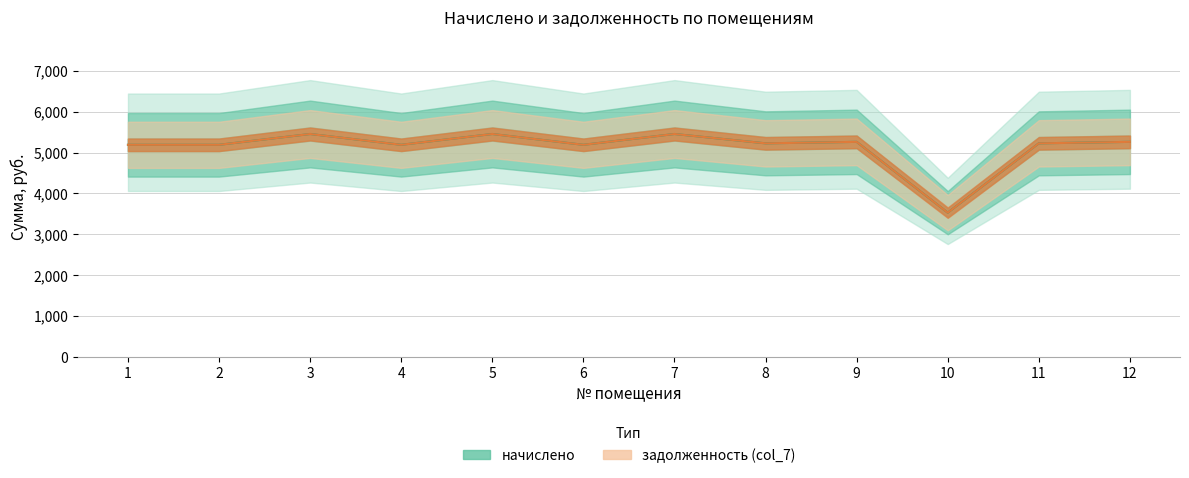

True or false: задолженность (col_7) and начислено cross at least once.

False